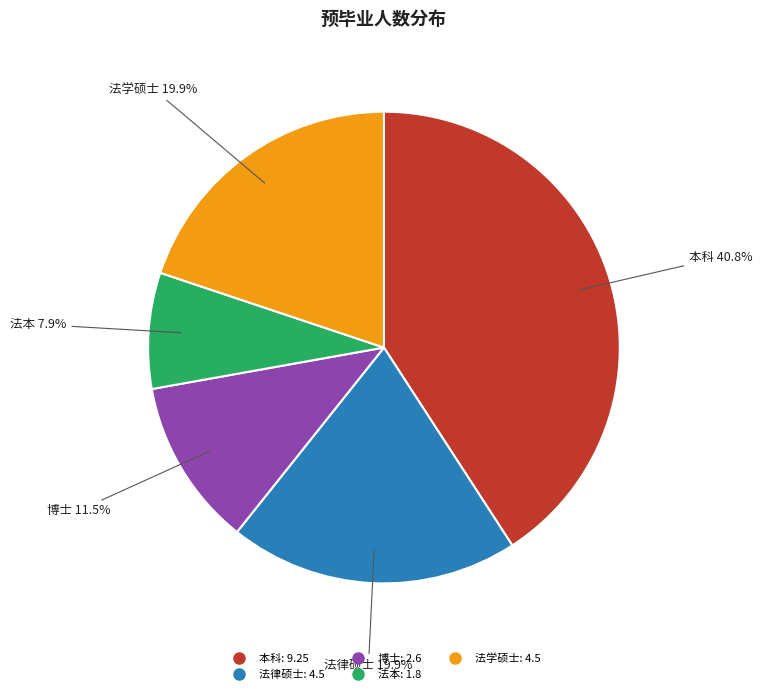

To the nearest percent, what percentage of the pie is 本科?

41%